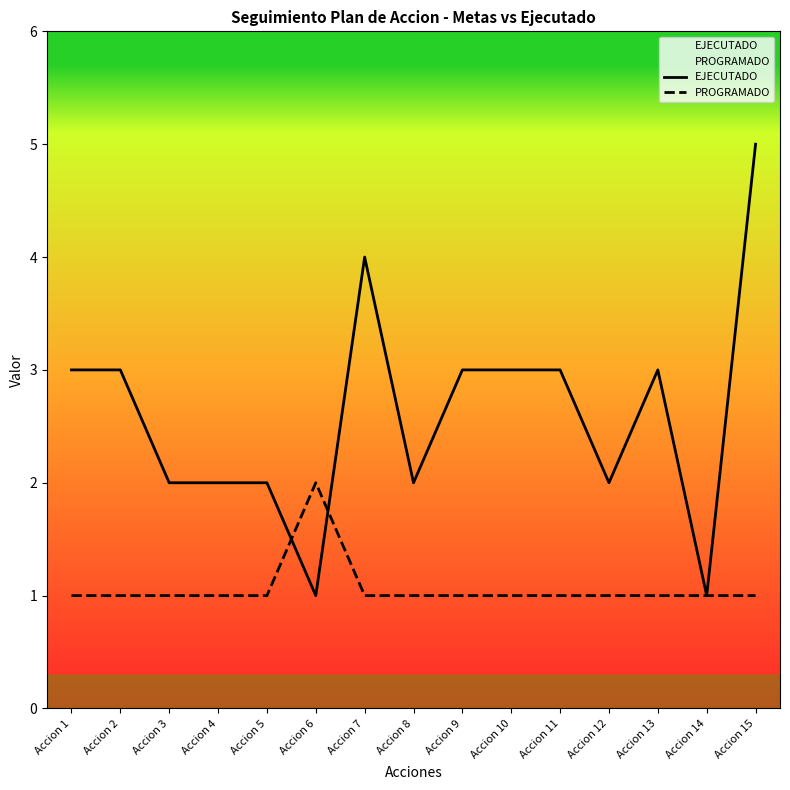

Reading left to right, list all the values displayed in this chart.

EJECUTADO: 3	3	2	2	2	1	4	2	3	3	3	2	3	1	5
PROGRAMADO: 1	1	1	1	1	2	1	1	1	1	1	1	1	1	1